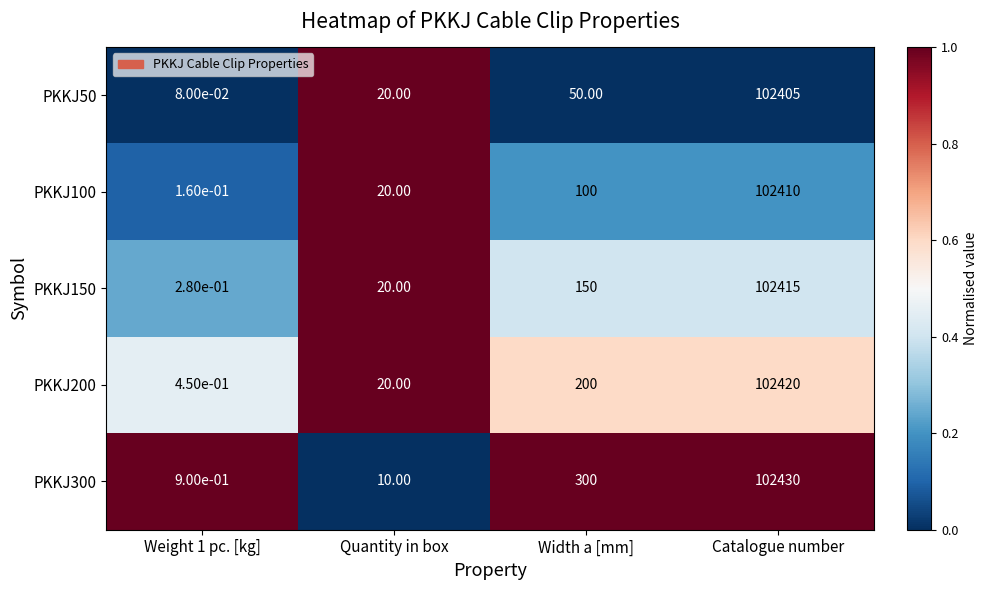

Where is PKKJ150 nearest to the value 51207?

Width a [mm]